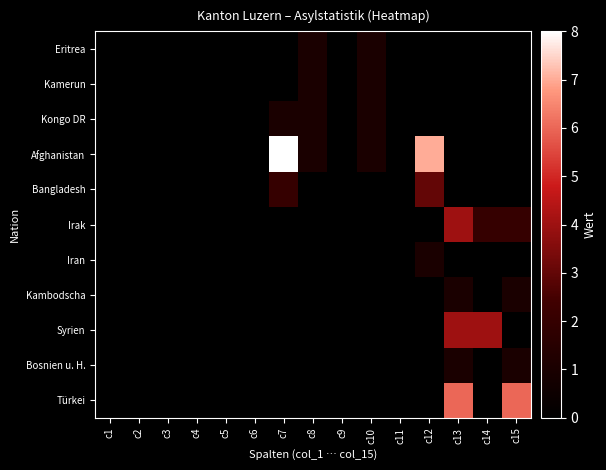

Which series has the largest range (max minus min)?

Afghanistan